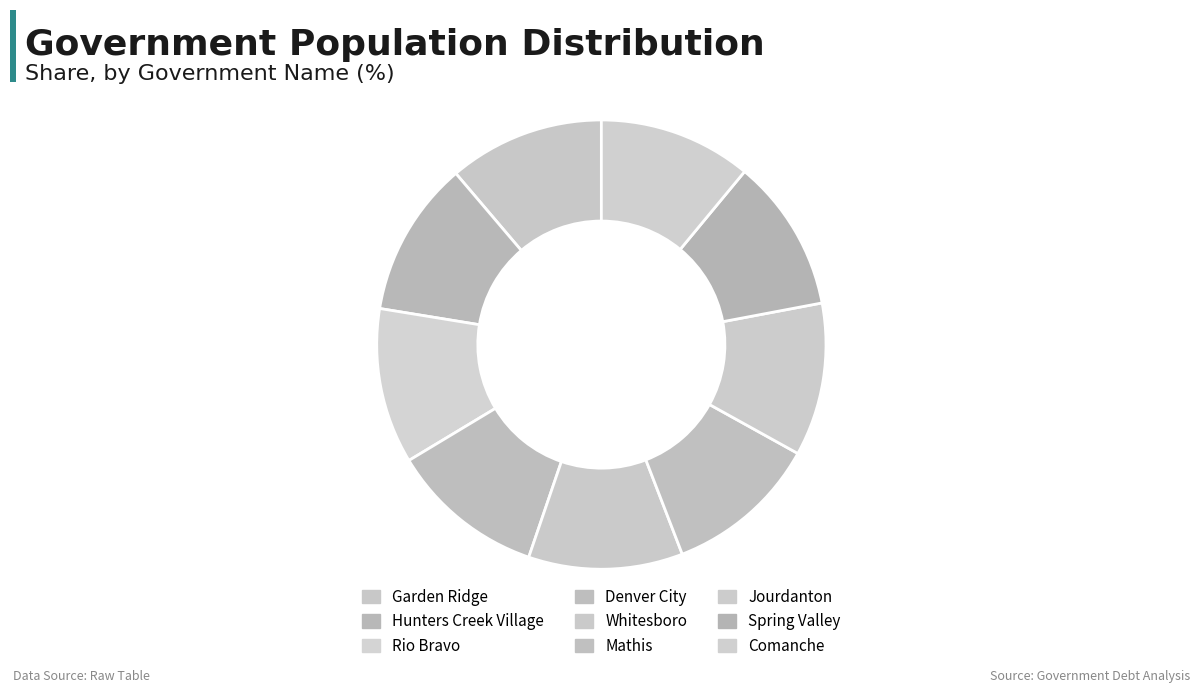

Count the number of slices in the pie.

9